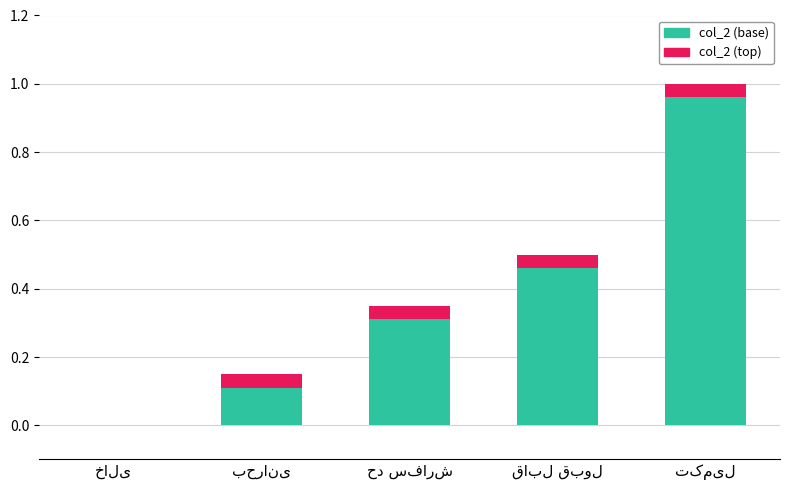

What is the sum of all col_2 (base) values?

1.8